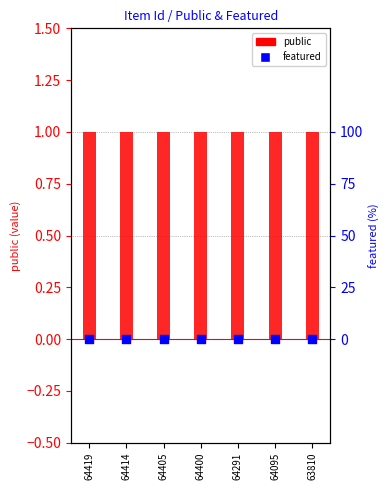

Is the value of featured at 64291 greater than the value of public at 64405?

No